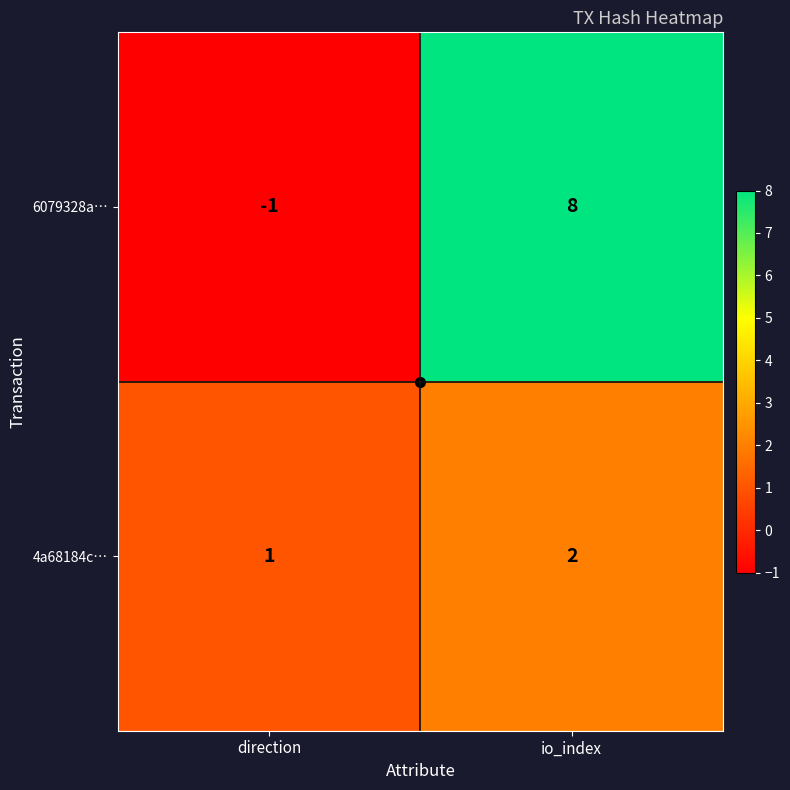

What is the sum of all 6079328a… values?

7